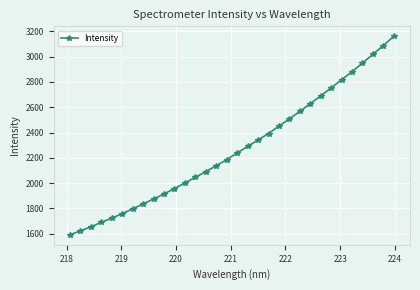

What is the minimum value shown in the chart?

1590.8